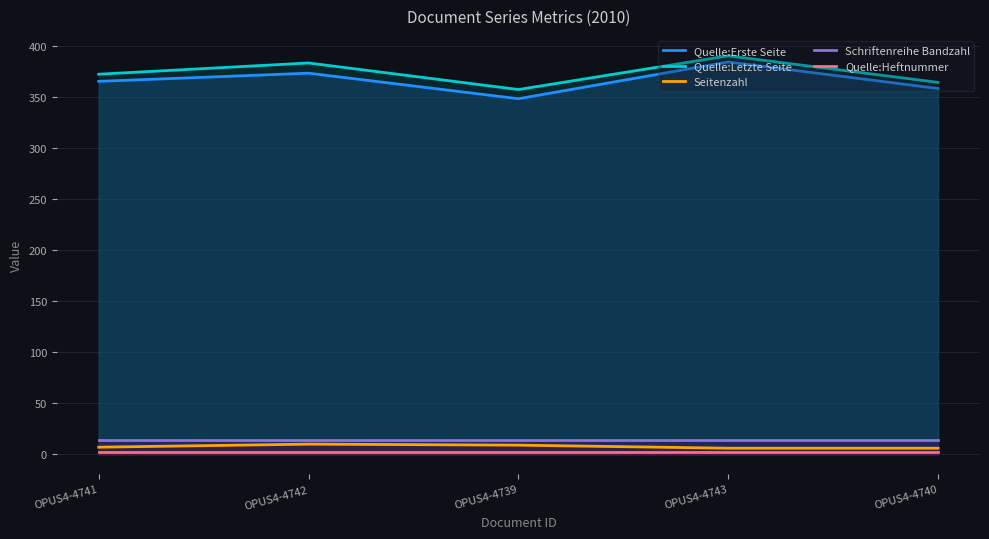

What is the total value across all series at OPUS4-4742?

782